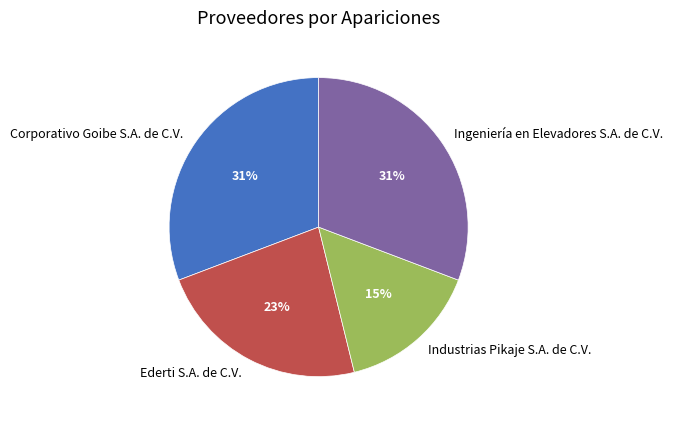

How many slices are in this pie chart?

4